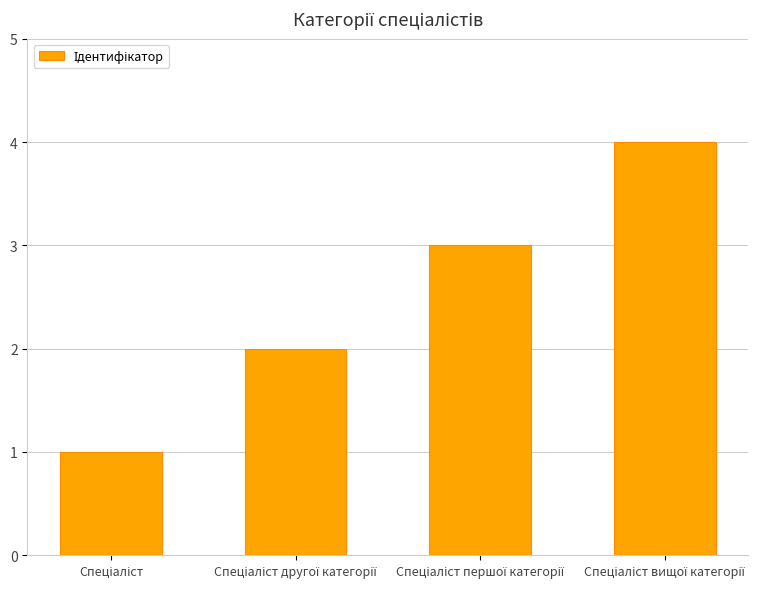

What is the smallest value displayed?

1